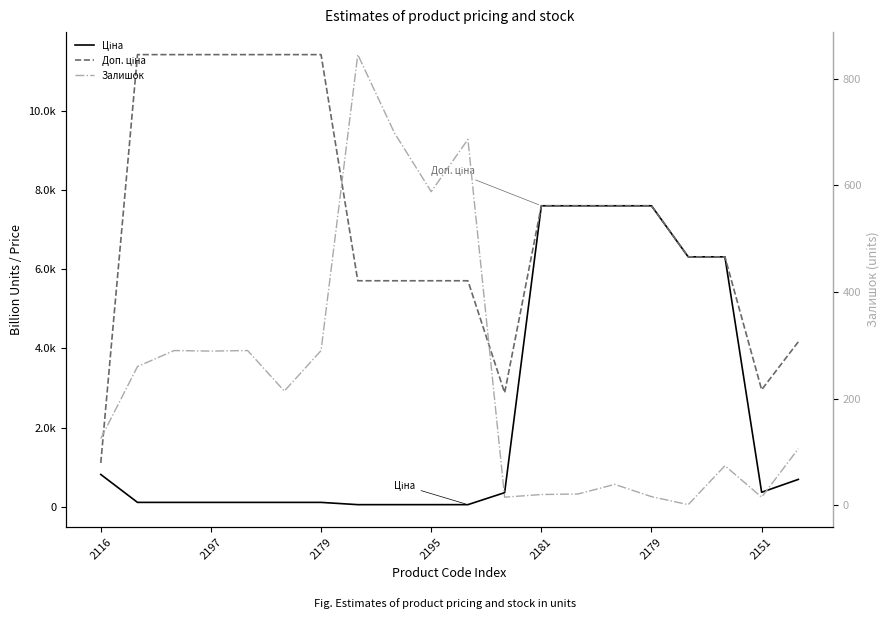

In Залишок, how many points are lower than both neighbors (excluding endpoints)?

6